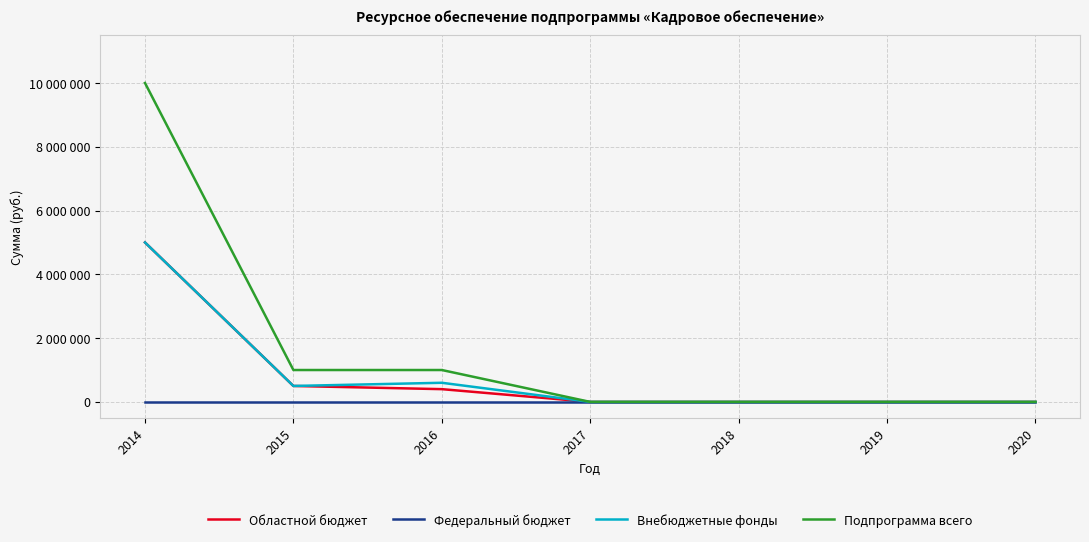

True or false: Подпрограмма всего and Областной бюджет cross at least once.

False